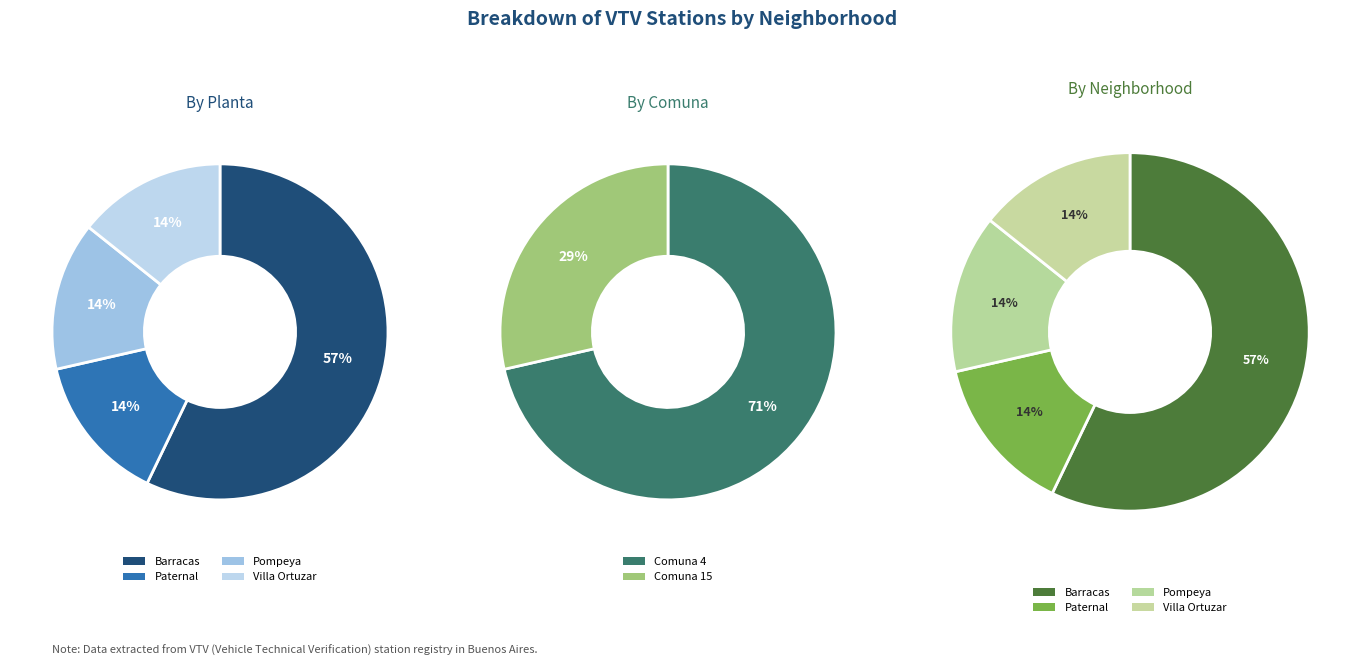

What is the majority slice?

Barracas